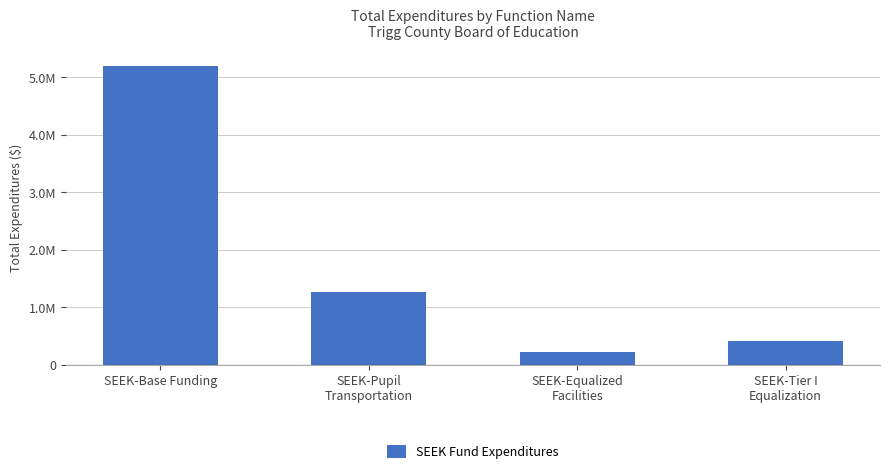

Reading left to right, what are all the values shown in this chart?

SEEK-Base Funding=5206201	SEEK-Pupil
Transportation=1271967	SEEK-Equalized
Facilities=223676	SEEK-Tier I
Equalization=417126